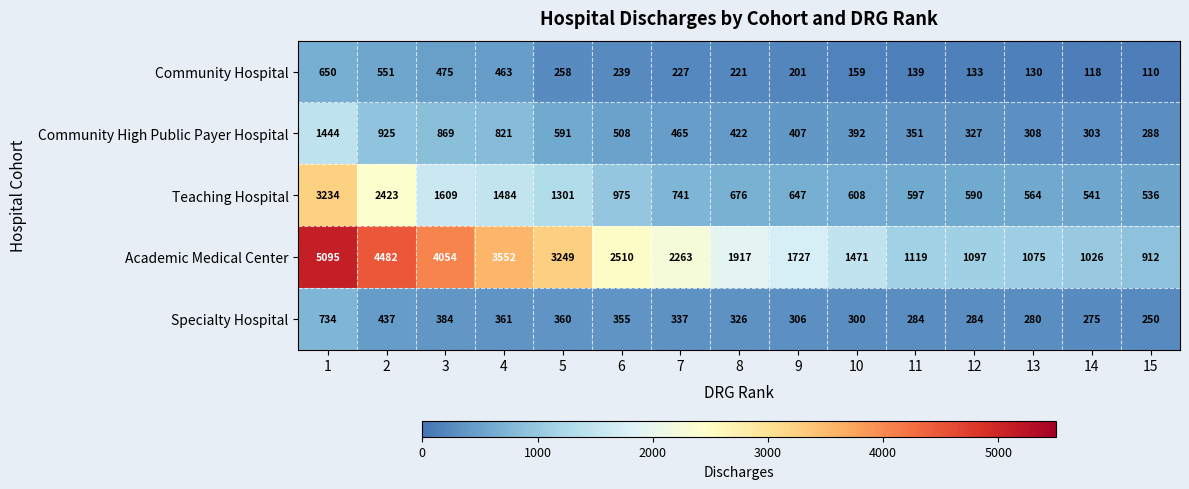

What is the sum of all Specialty Hospital values?

5273